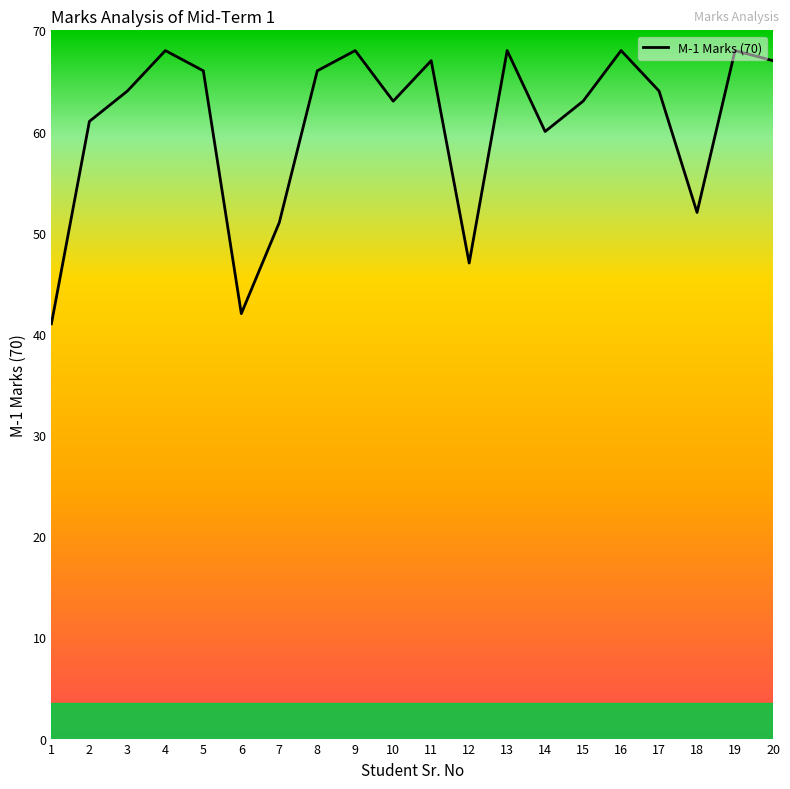

The chart shows a value of 66 at 6. True or false?

False